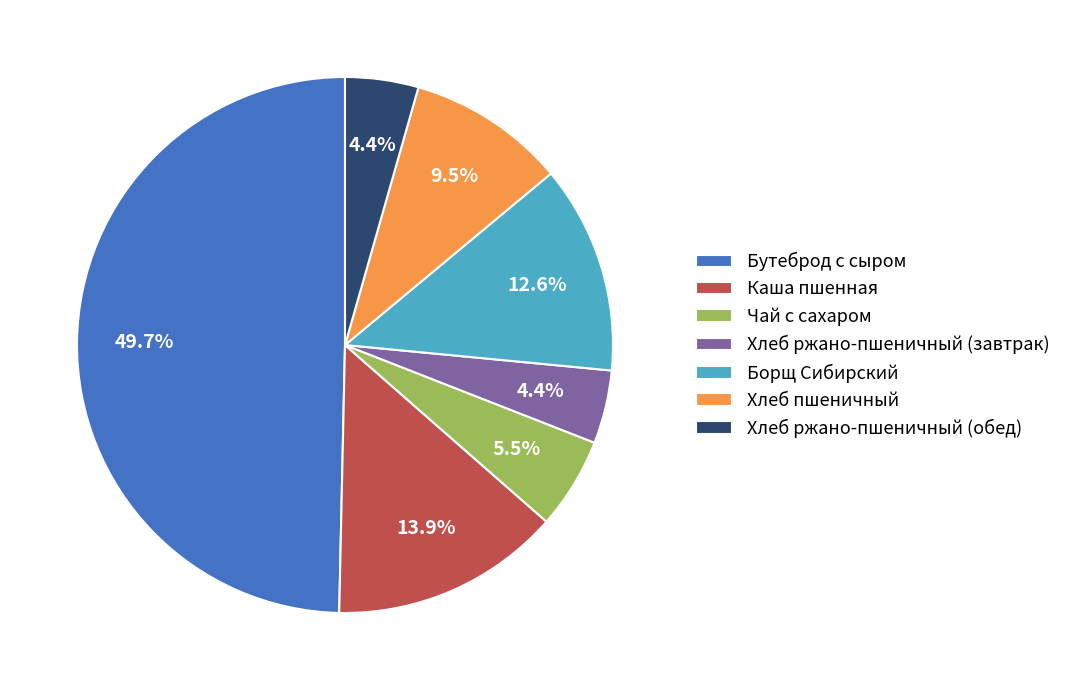

Count the number of slices in the pie.

7